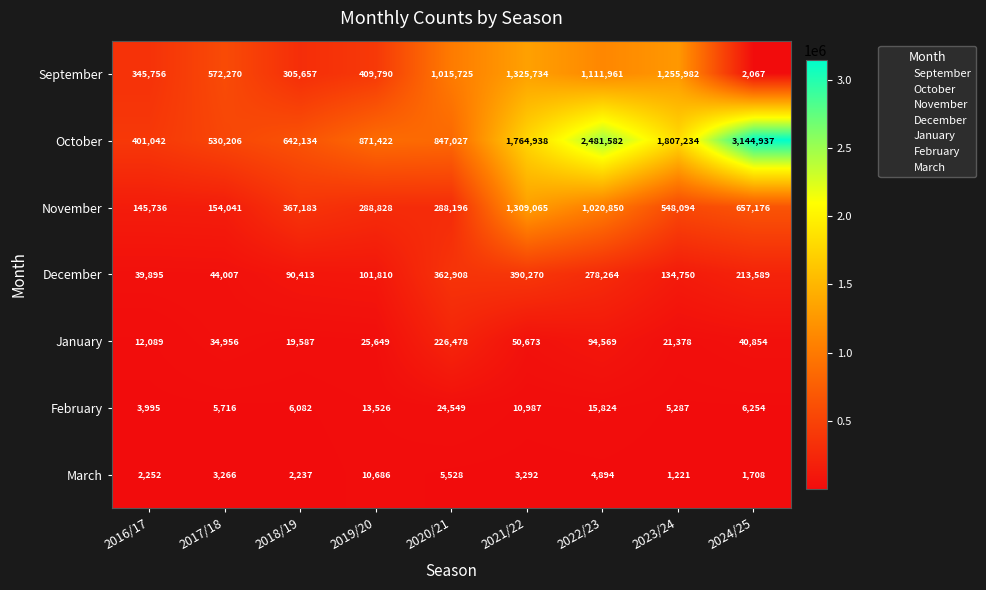

At 2023/24, list the series in order from smallest to largest.

March, February, January, December, November, September, October